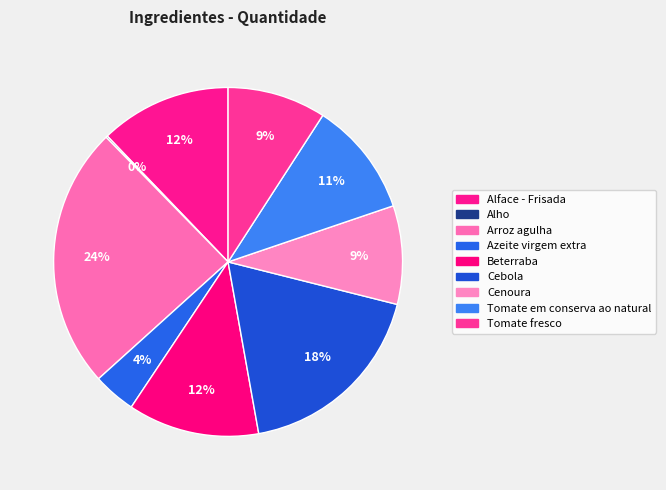

Rank the categories by value from highest to lowest.

Arroz agulha, Cebola, Alface - Frisada, Beterraba, Tomate em conserva ao natural, Cenoura, Tomate fresco, Azeite virgem extra, Alho